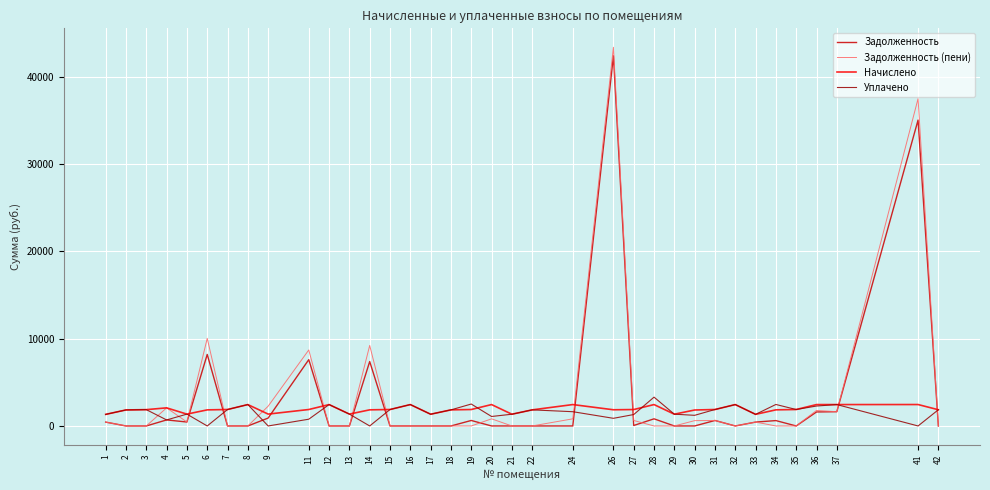

What is the sum of all Задолженность values?

109596.3